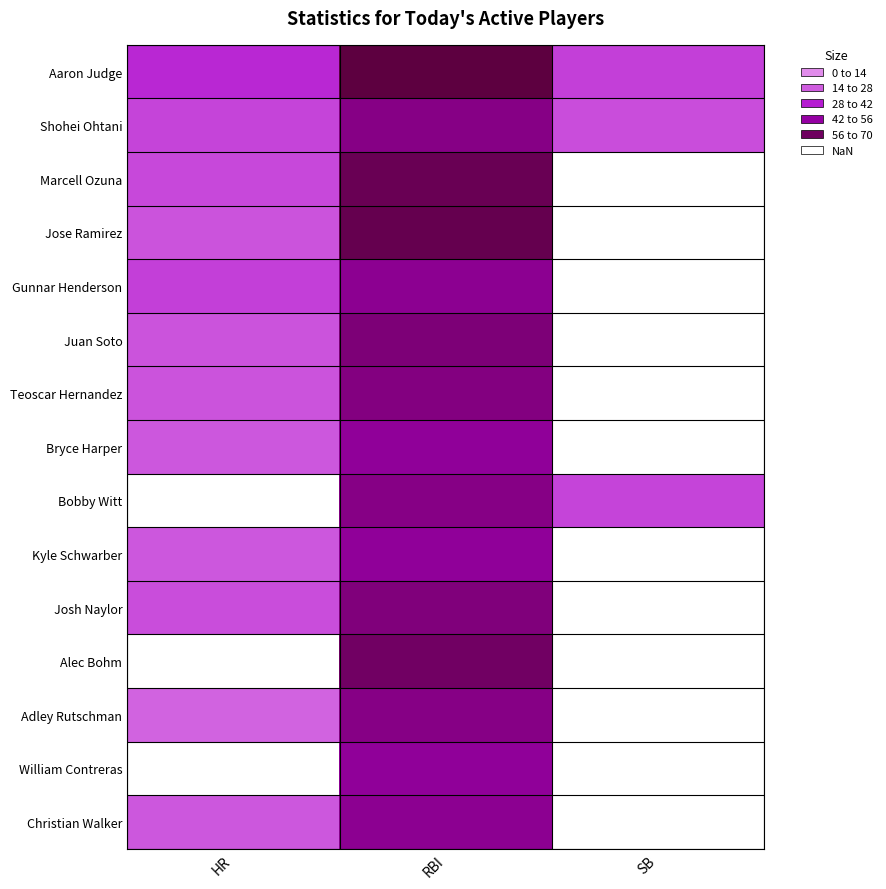

How many series are shown in this chart?

15